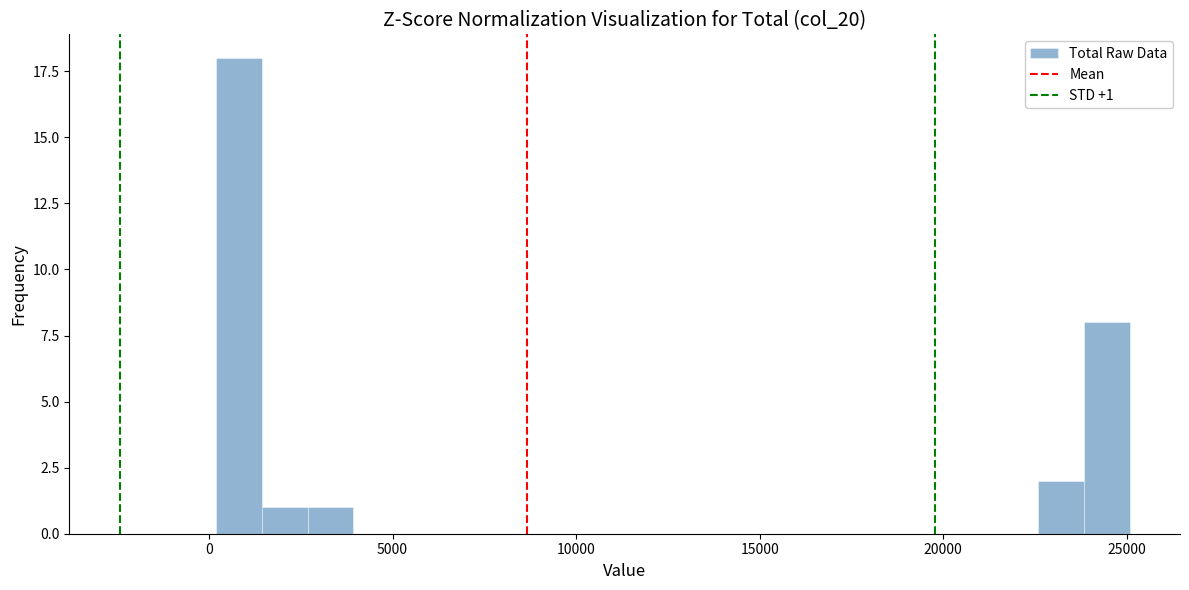

Read against the x-axis, roughly where is the centre of the tallest bar?

1000